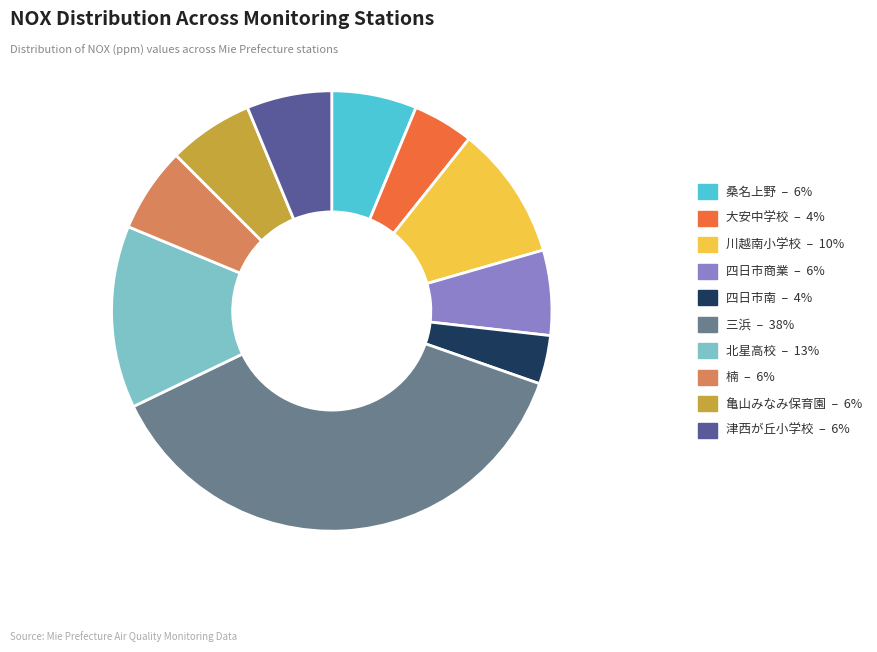

Which has a higher value, 桑名上野 or 北星高校?

北星高校